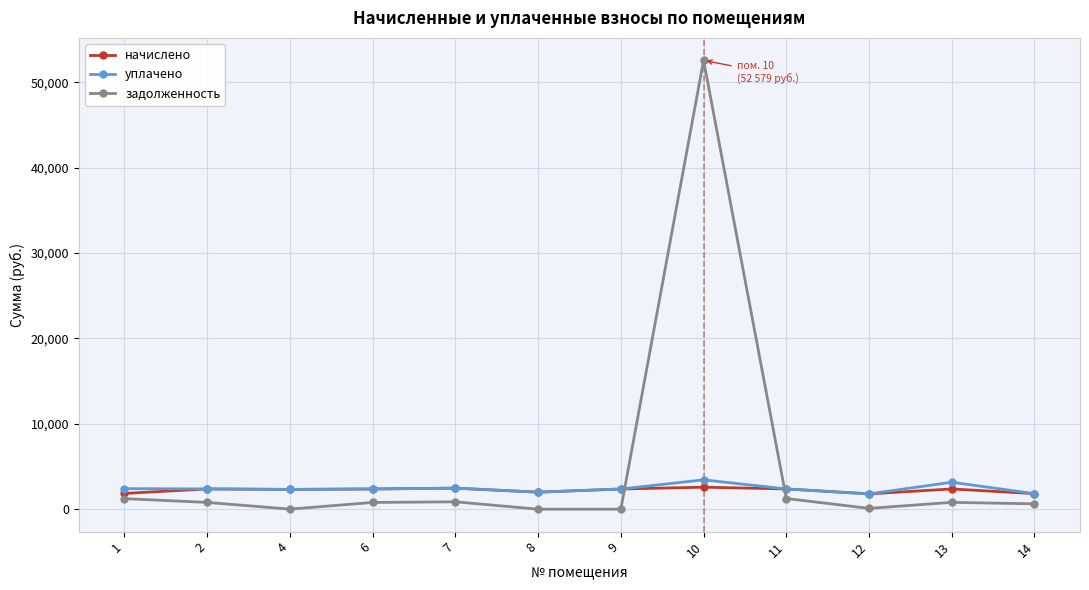

What is the difference between the maximum and minimum values in the начислено series?

784.5